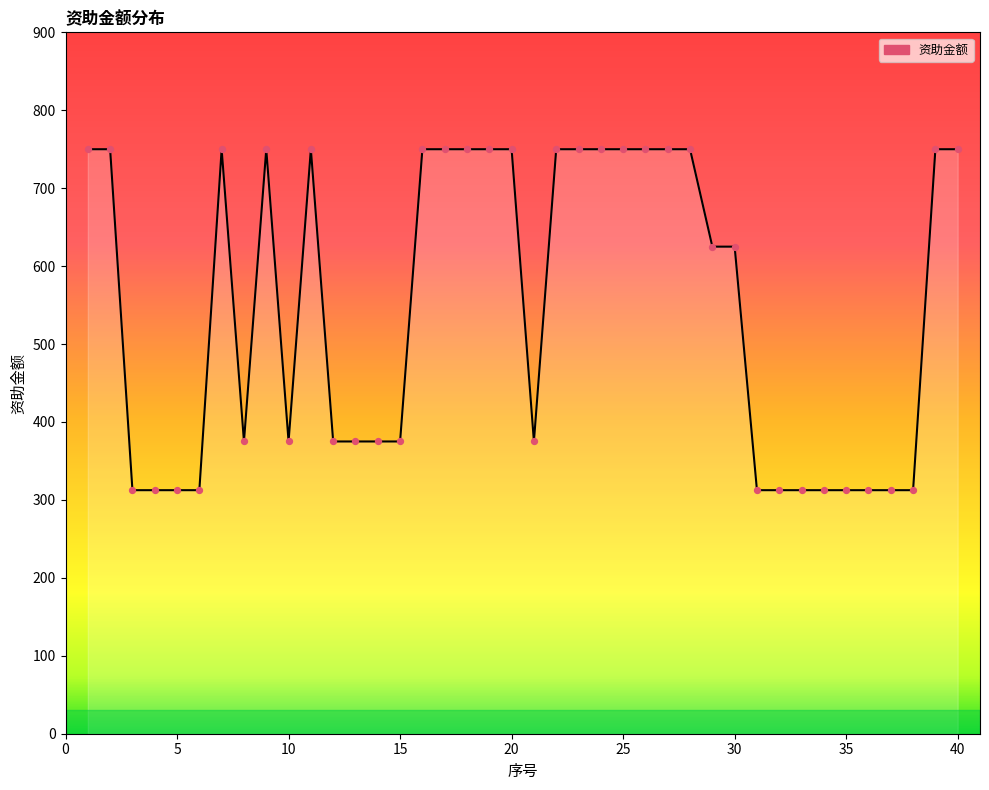

What is the difference between the maximum and minimum values?

437.5